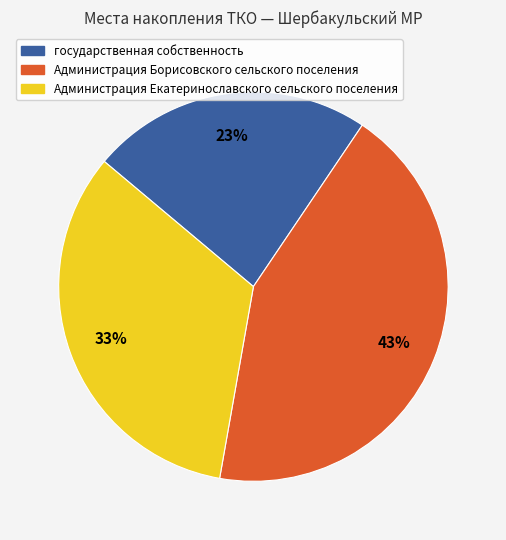

Do Администрация Екатеринославского сельского поселения and Администрация Борисовского сельского поселения together represent more than half of the pie?

Yes